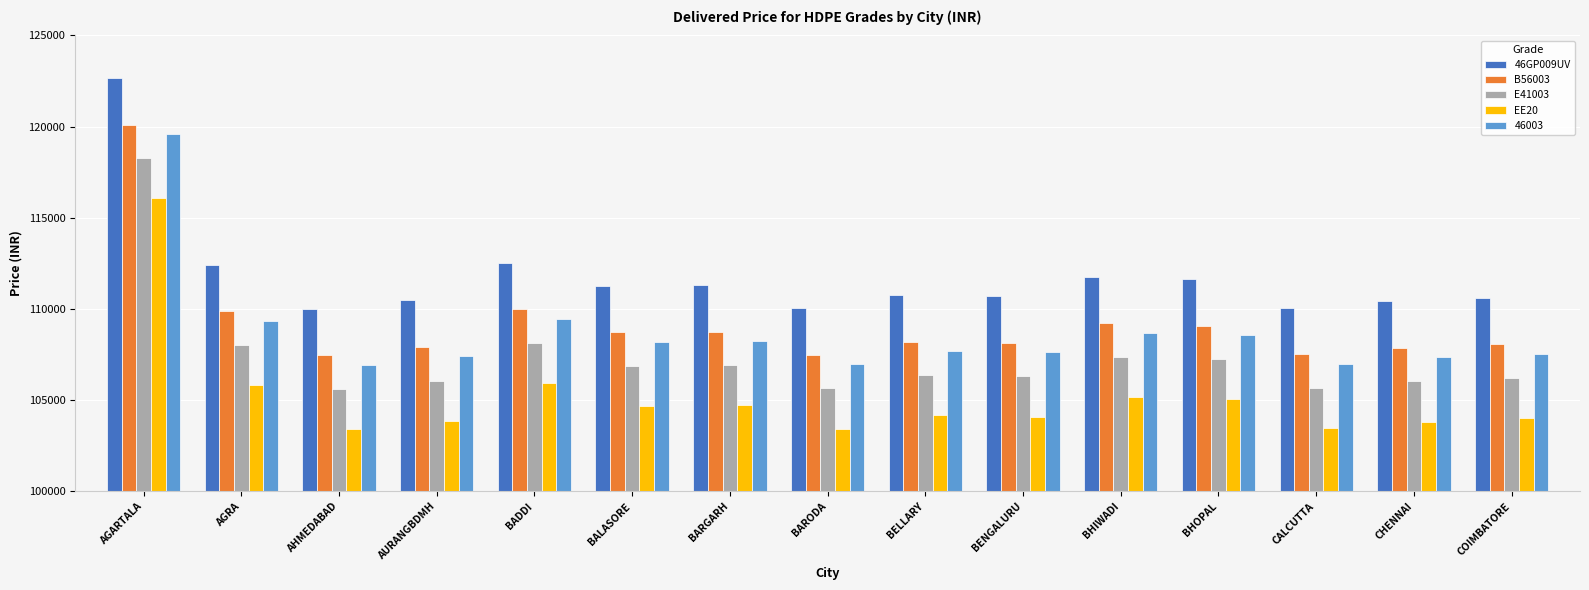

Is it true that 46GP009UV equals 25698 at BHOPAL?

False